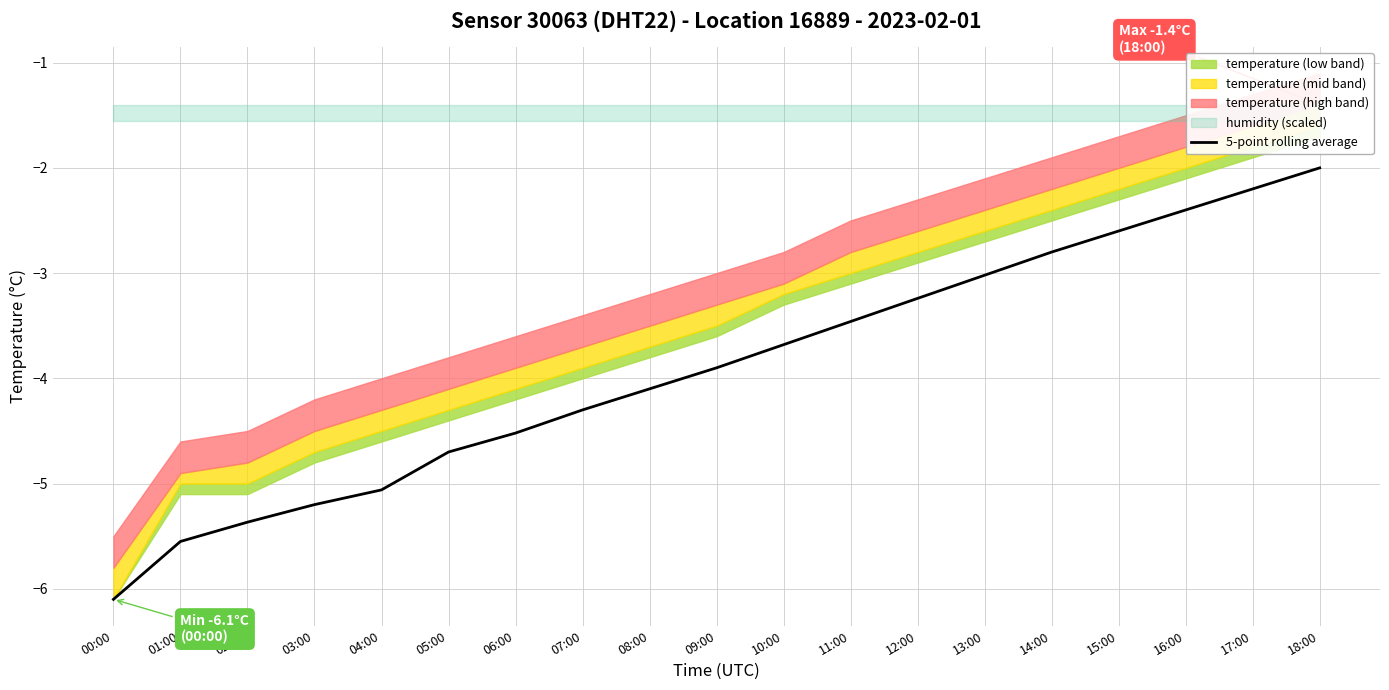

What is the difference between the maximum and second lowest values?

3.5